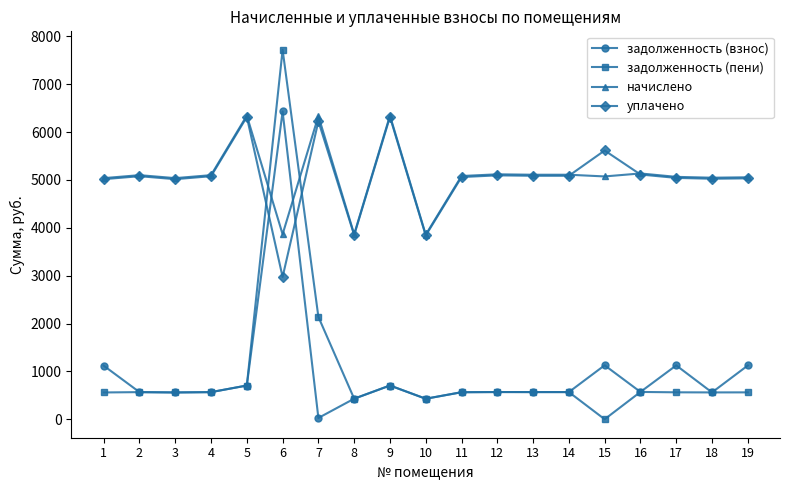

True or false: задолженность (пени) has more than 2 interior local peaks.

True